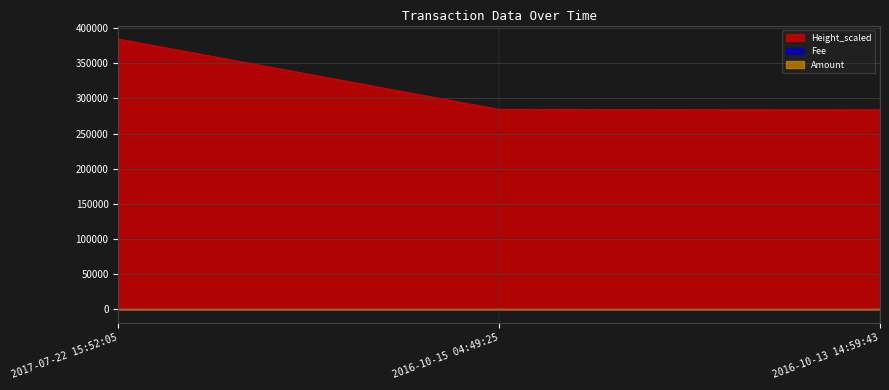

Is the value of Height_scaled at 2016-10-15 04:49:25 greater than the value of Amount at 2016-10-13 14:59:43?

Yes